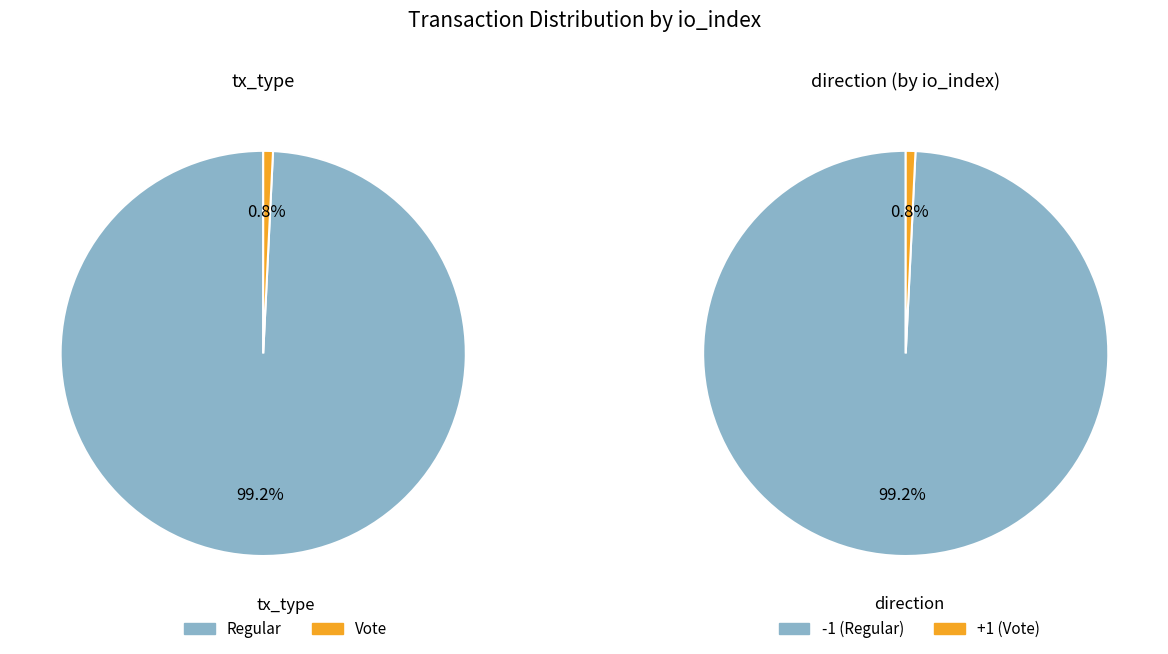

What is the total percentage of Vote and Regular?

100.0%